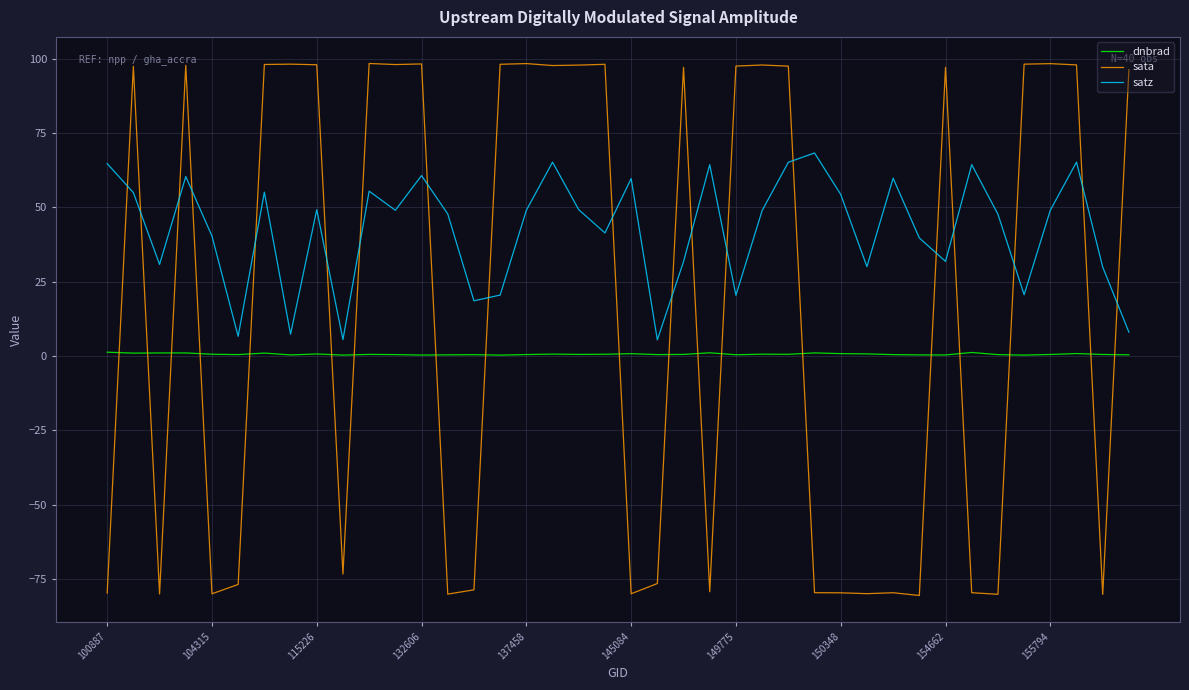

Which series has the largest total across all categories?

satz